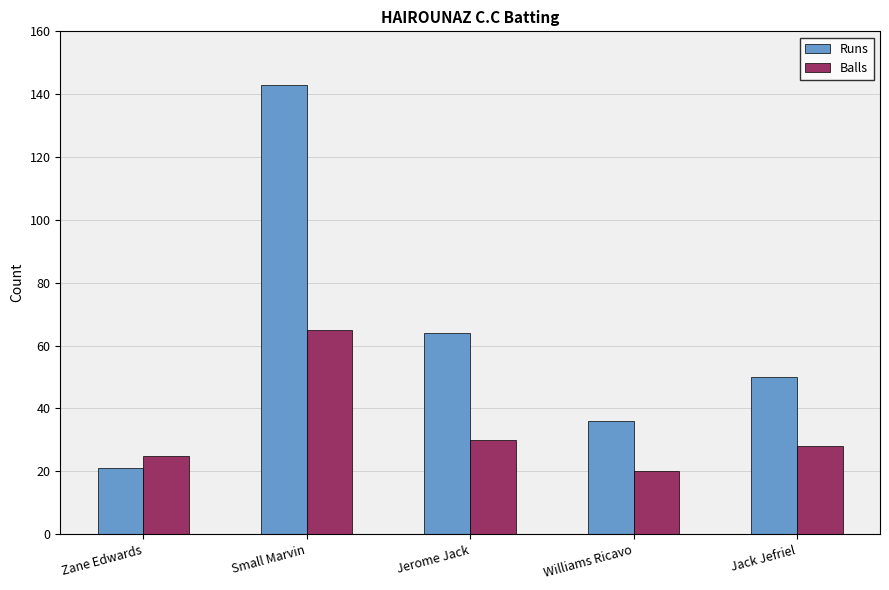

How many Runs values are between 36 and 64?

3